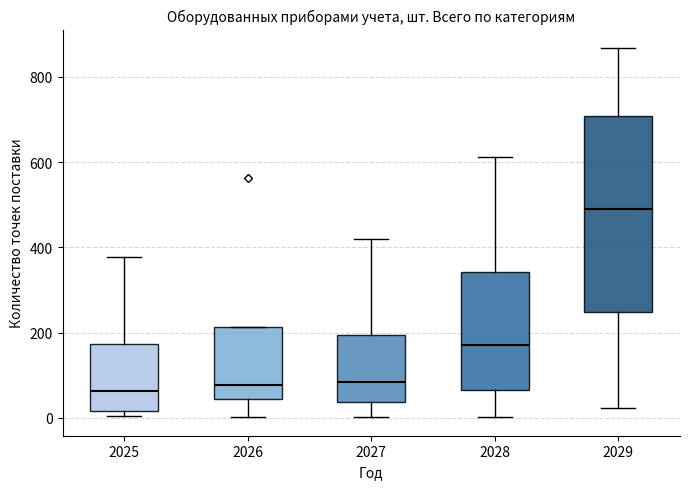

Reading left to right, transcribe this box plot: for each box, give where its median line is, the range the box spans, and where its two whiskers end, as read against the y-axis. The values are not printed on the chart, so give them approximately, as read against the axis.

2025: median 60, box 20 to 180, whiskers 0 to 380
2026: median 80, box 40 to 220, whiskers 0 to 220
2027: median 80, box 40 to 200, whiskers 0 to 420
2028: median 160, box 60 to 340, whiskers 0 to 620
2029: median 500, box 240 to 700, whiskers 20 to 860